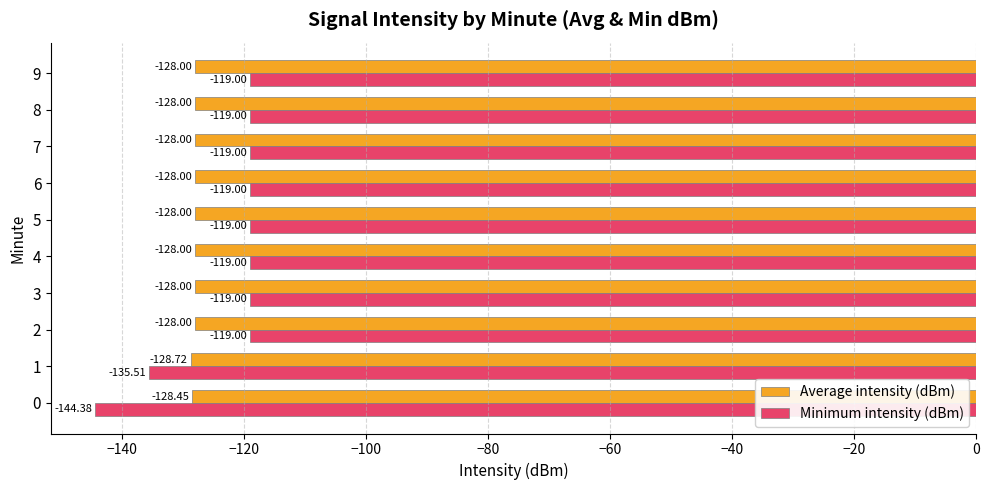

Rank the series at 8 from lowest to highest value.

Average intensity (dBm), Minimum intensity (dBm)